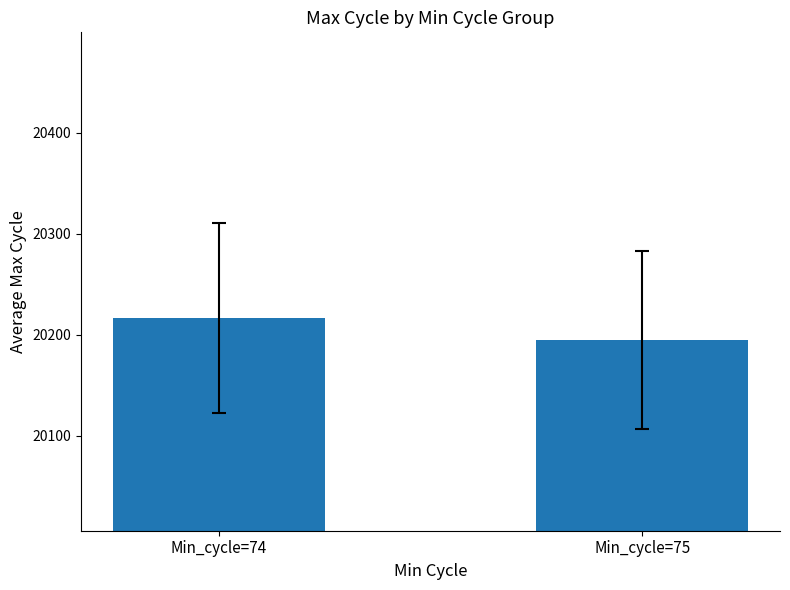

Which has a higher value, Min_cycle=74 or Min_cycle=75?

Min_cycle=74